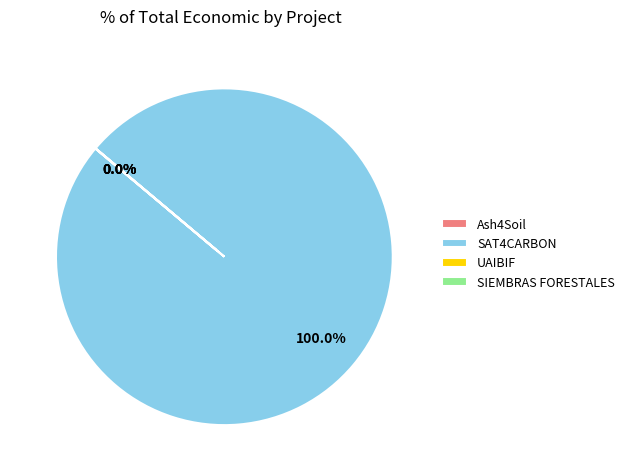

Does any single category account for the majority?

Yes